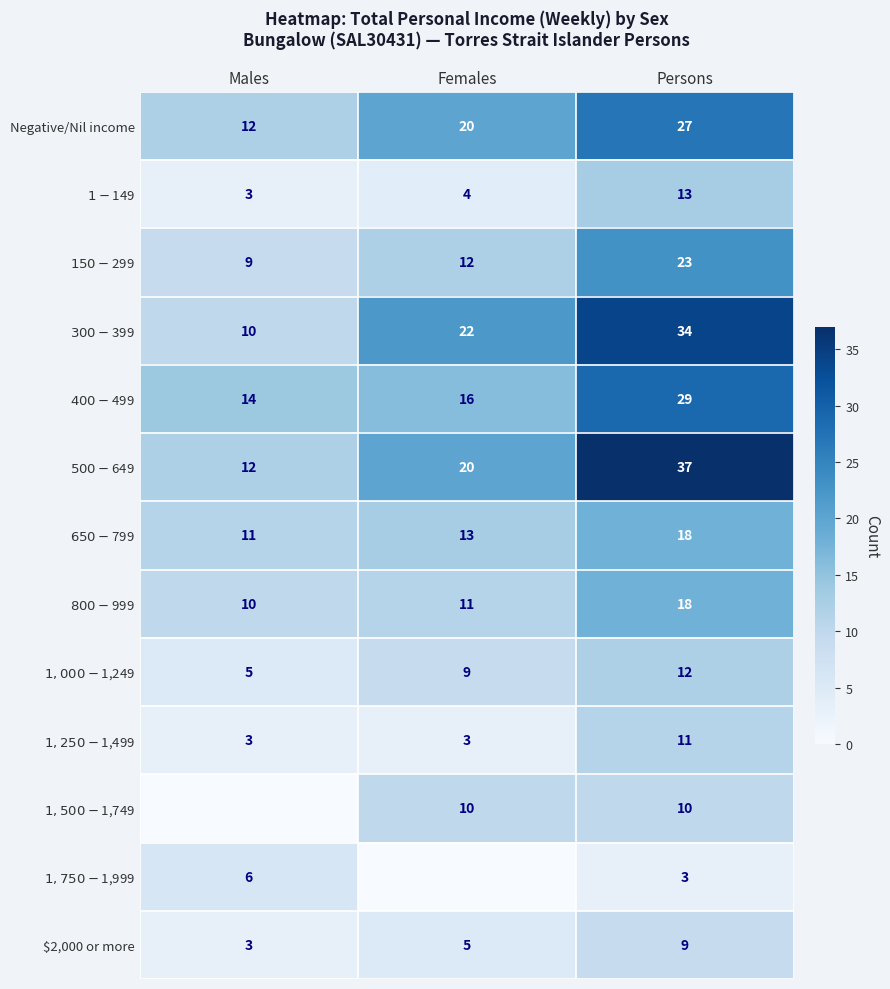

What is the sum of the $800-$999 values at Persons and Males?

28